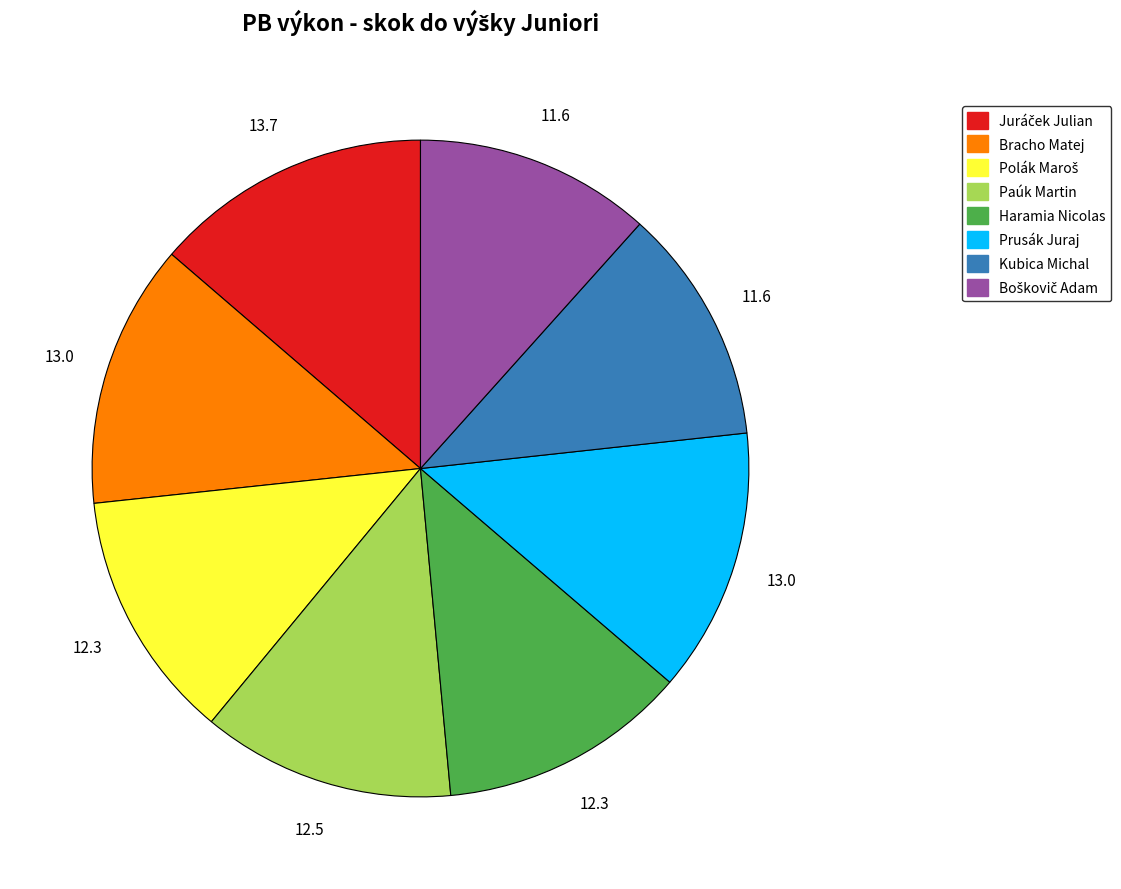

Which has a higher value, Kubica Michal or Paúk Martin?

Paúk Martin